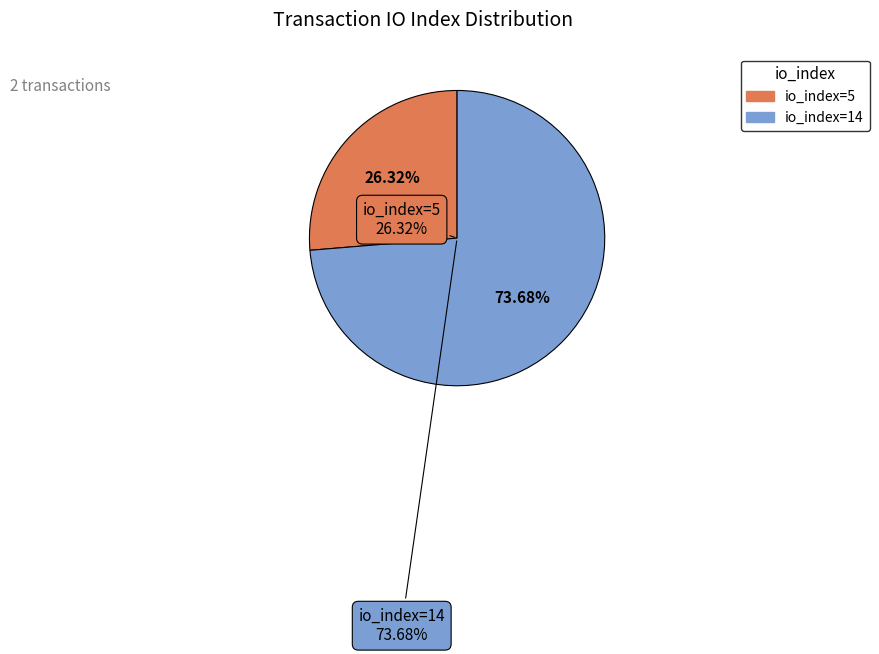

Is there a majority slice in this chart?

Yes